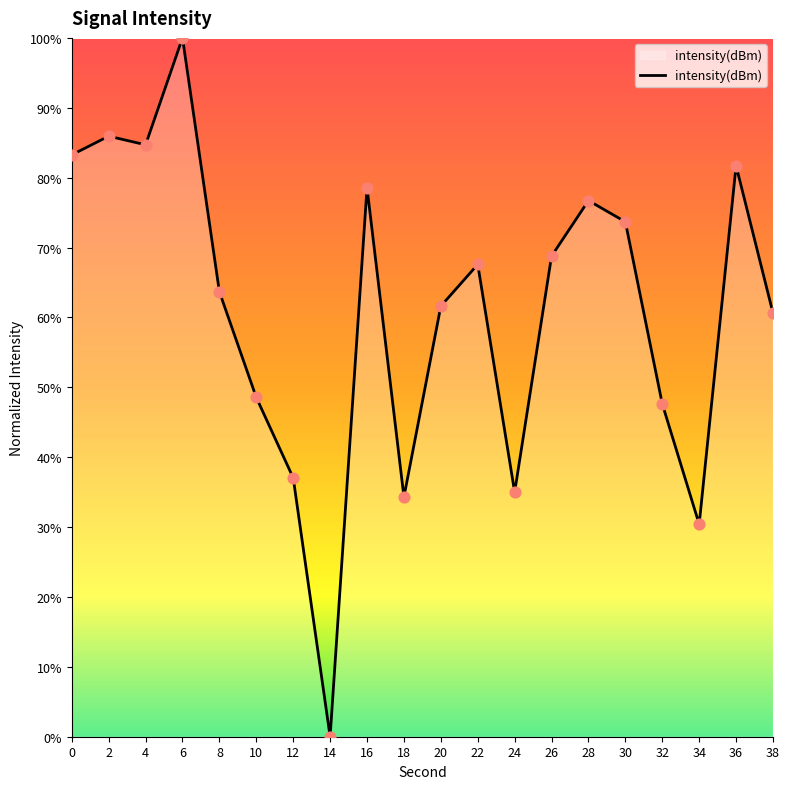

Approximately how many times larger is the value at 6 compared to 16?

1.3